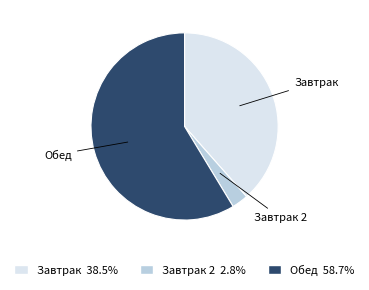

Is the sum of Завтрак 2 2.8% and Обед 58.7% greater than half?

Yes